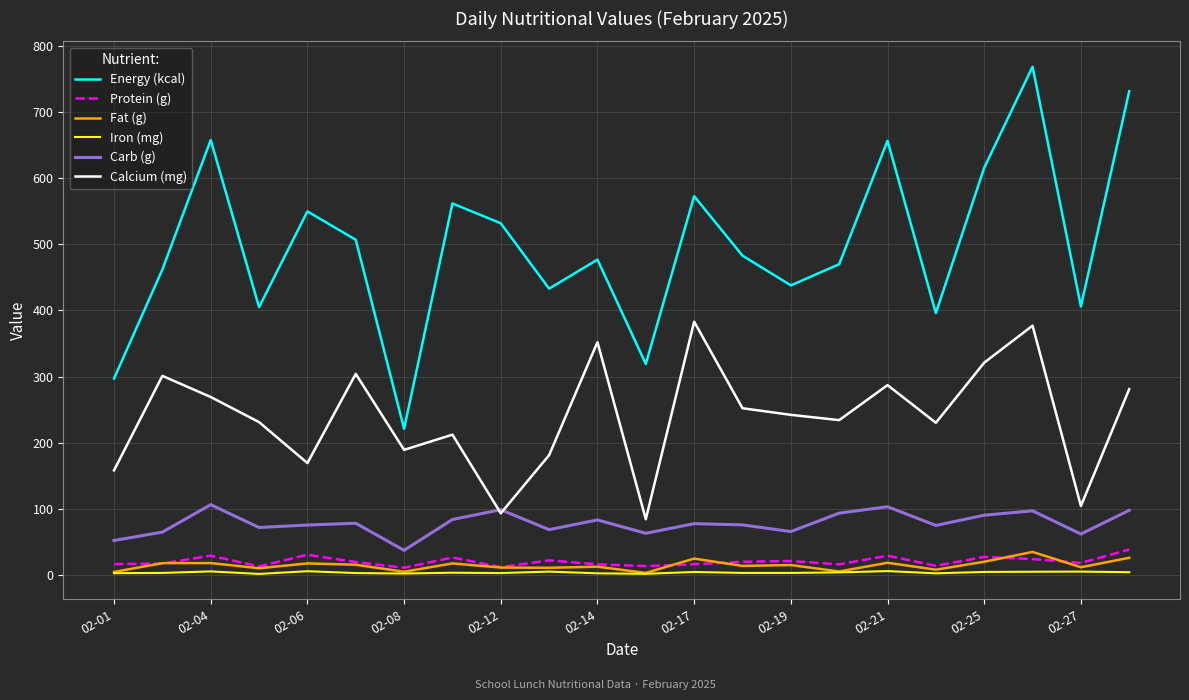

Which series has the widest spread of values?

Energy (kcal)